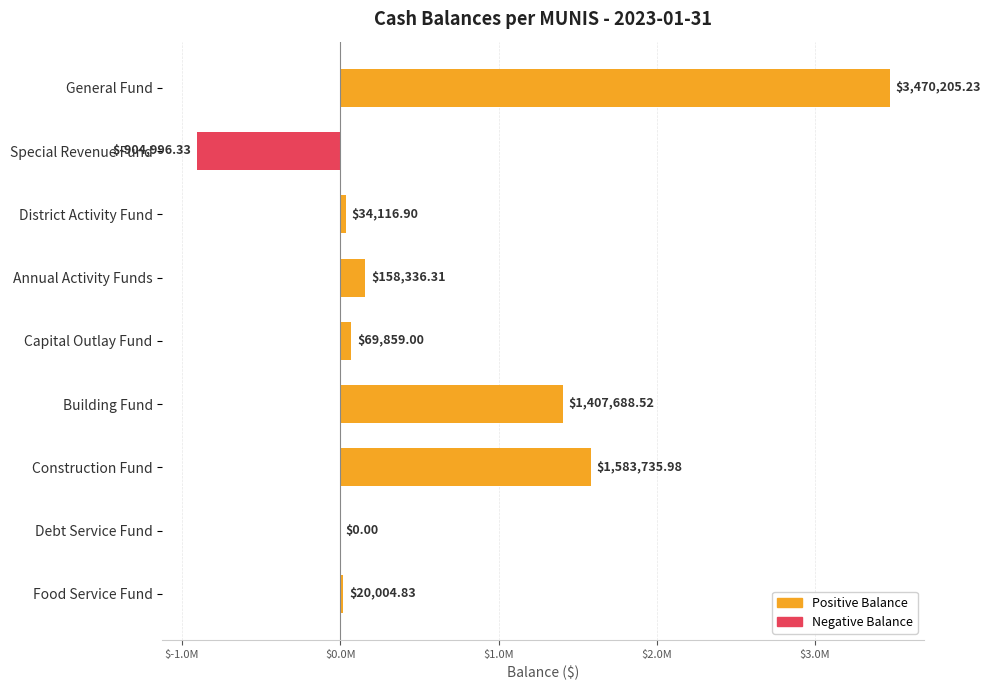

How many bars are there in total?

9